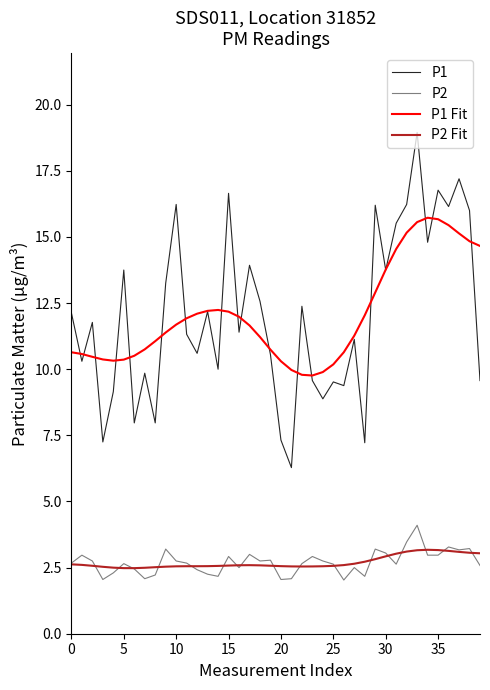

In P1, how many points are lower than both neighbors (excluding endpoints)?

14